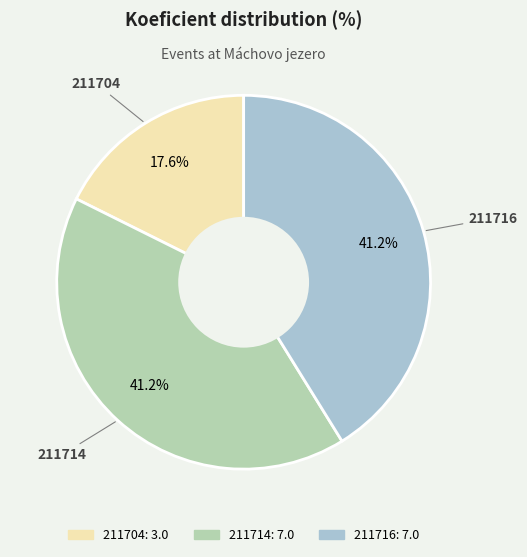

Does any single category account for the majority?

No